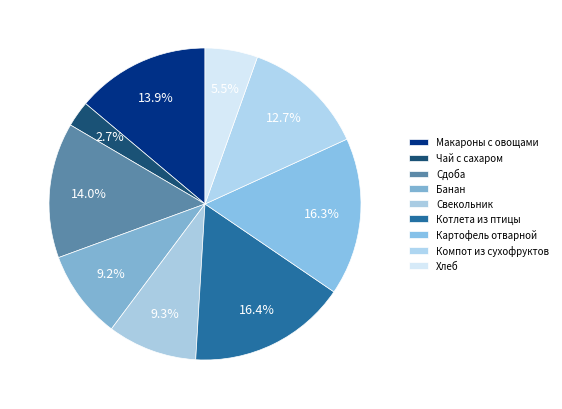

What is the total percentage of Банан and Хлеб?

14.6%